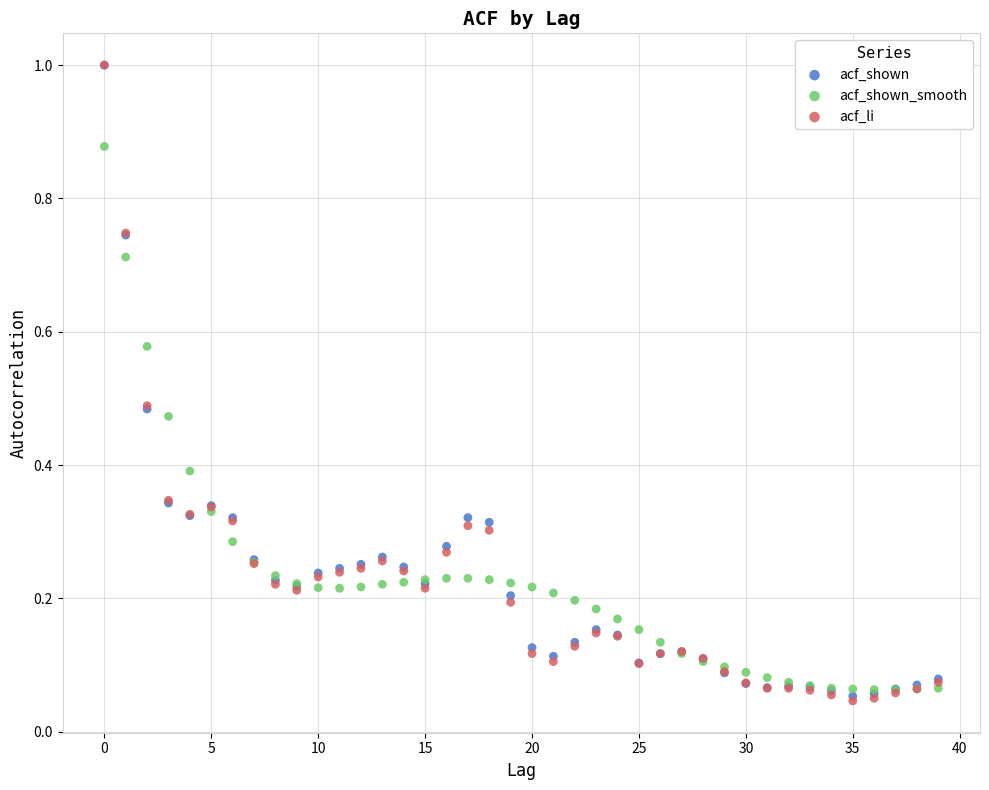

What are all the series names shown in the legend?

acf_shown, acf_shown_smooth, acf_li